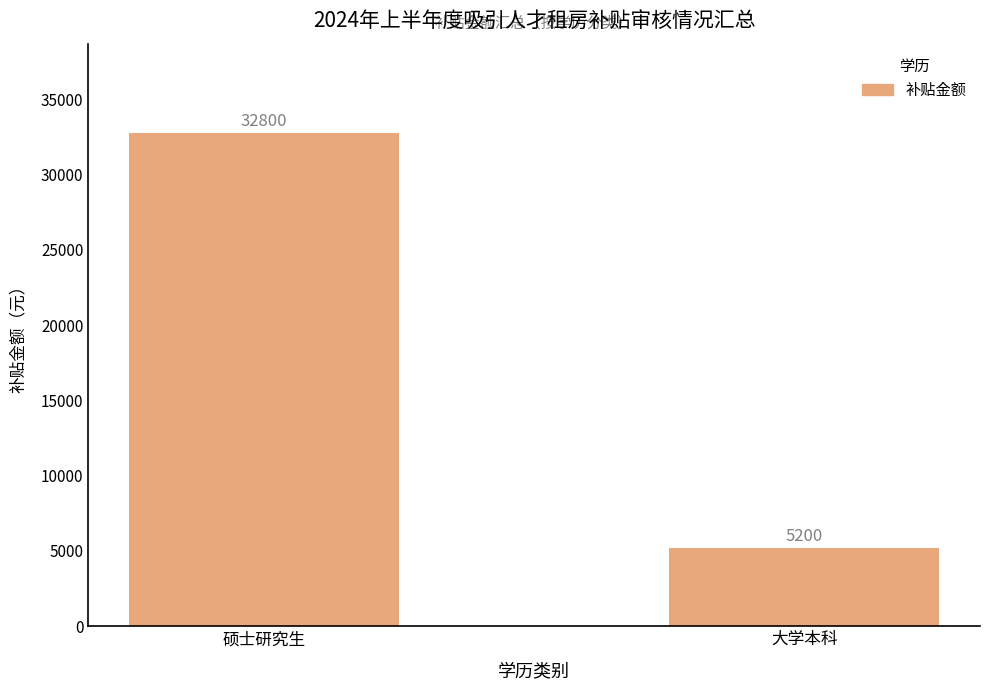

Which category has the lowest value across all series?

大学本科